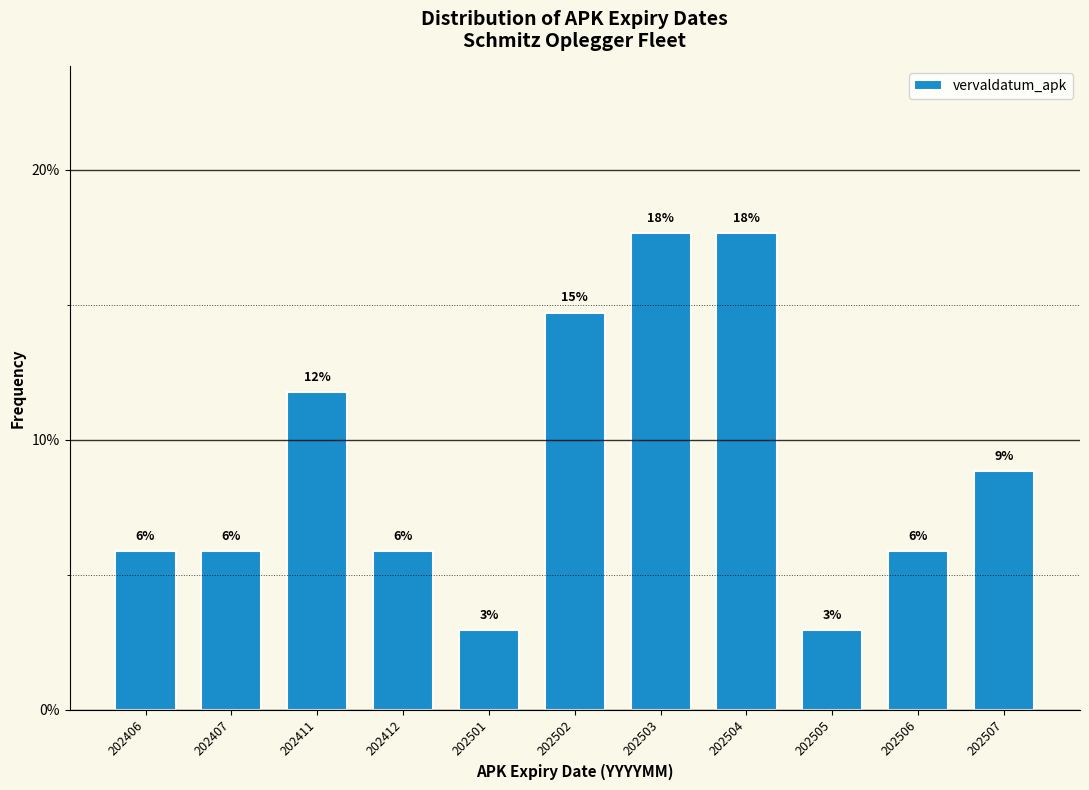

Are the bars horizontal?

No